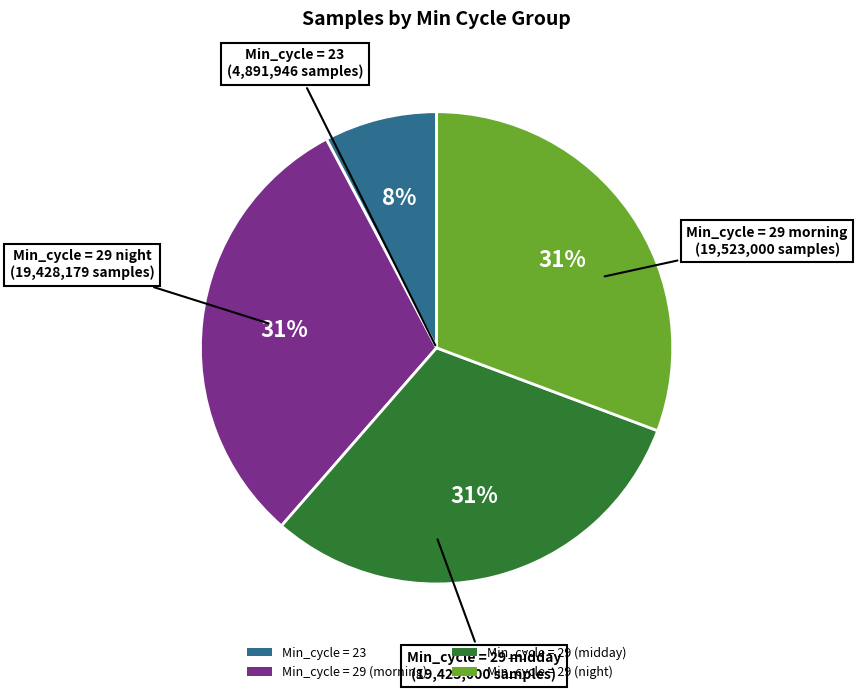

To the nearest percent, what is the difference between the largest and smallest slice percentages?

23%